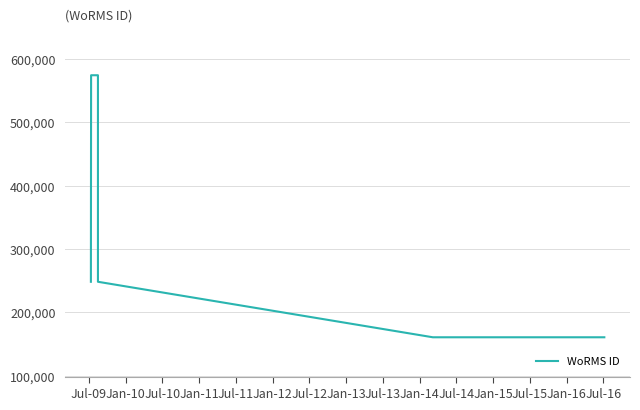

Count the values in the range 248148 to 573932.

7